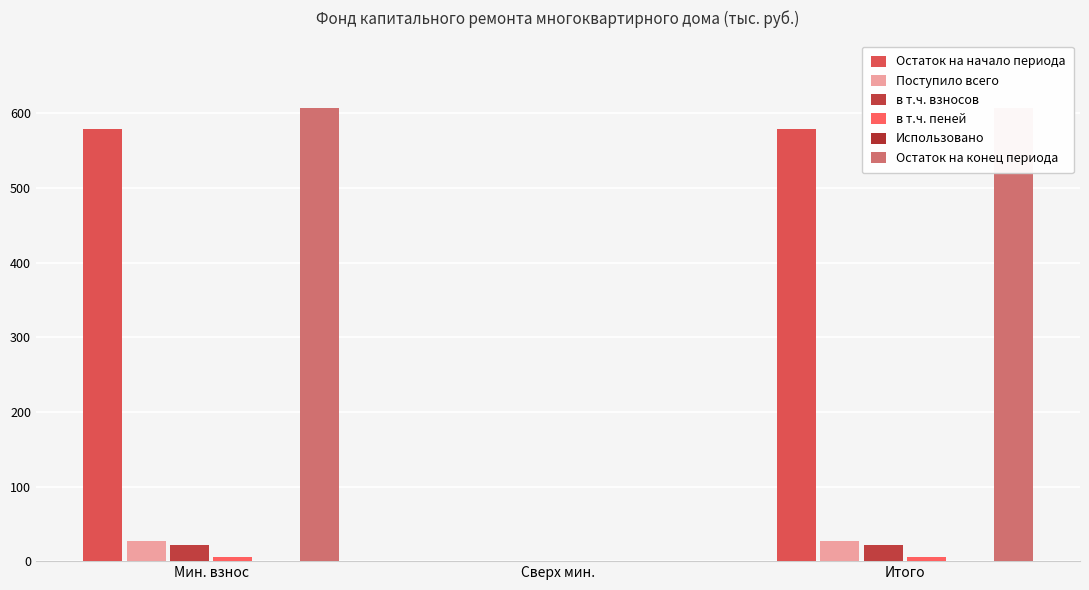

At which category does the chart reach its peak across all series?

Мин. взнос